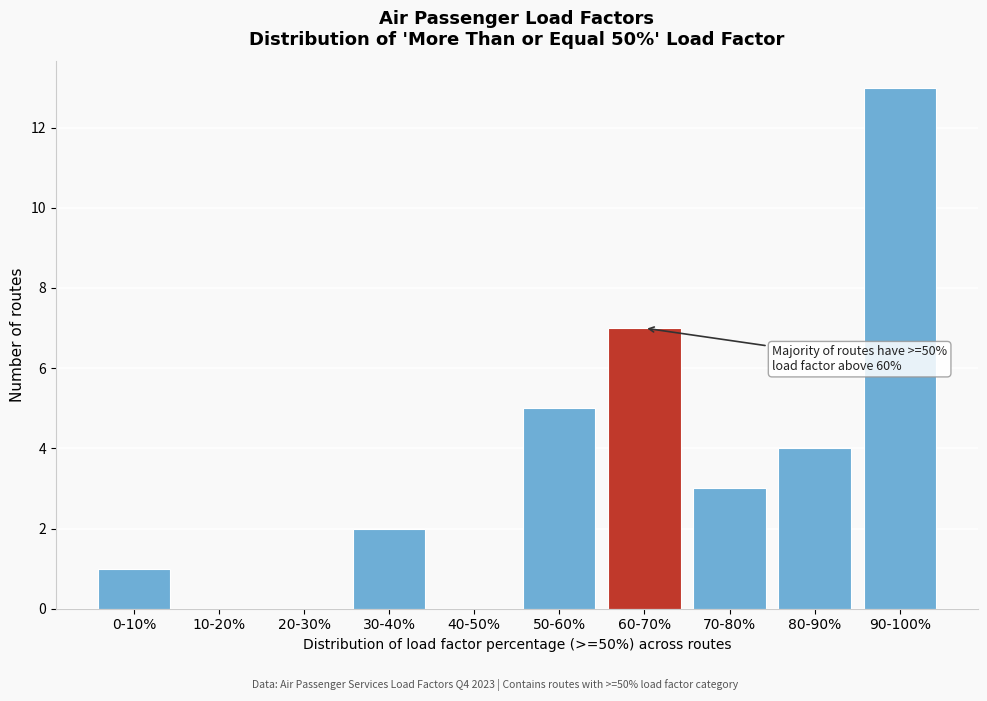

Reading left to right, list all the values displayed in this chart.

0-10%=1	10-20%=0	20-30%=0	30-40%=2	40-50%=0	50-60%=5	60-70%=7	70-80%=3	80-90%=4	90-100%=13